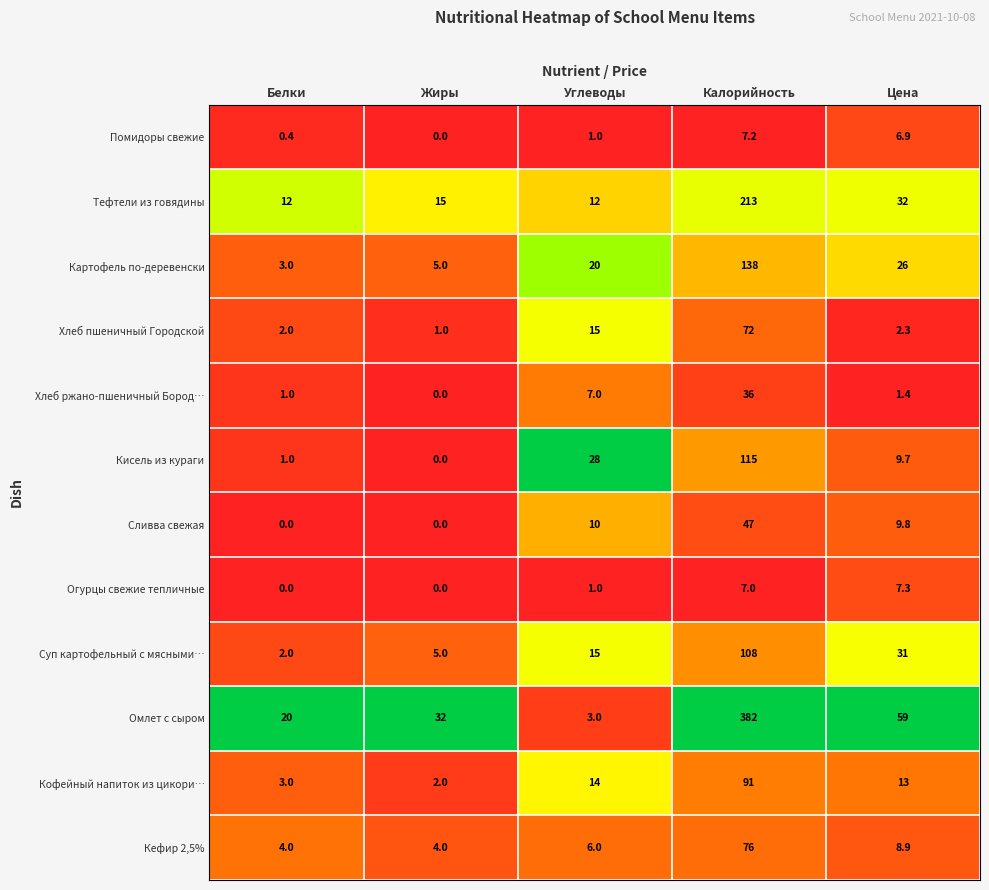

Rank the series by their maximum value, from lowest to highest.

Помидоры свежие, Огурцы свежие тепличные, Хлеб ржано-пшеничный Бород…, Сливва свежая, Хлеб пшеничный Городской, Кефир 2,5%, Кофейный напиток из цикори…, Суп картофельный с мясными…, Кисель из кураги, Картофель по-деревенски, Тефтели из говядины, Омлет с сыром